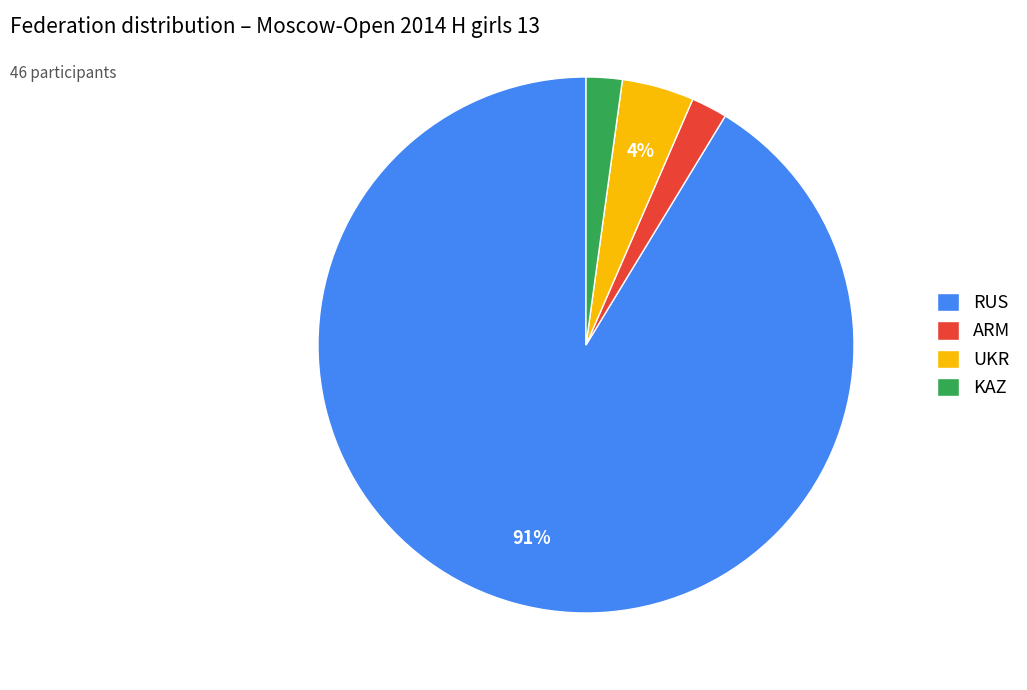

What is the largest slice in the pie chart?

RUS